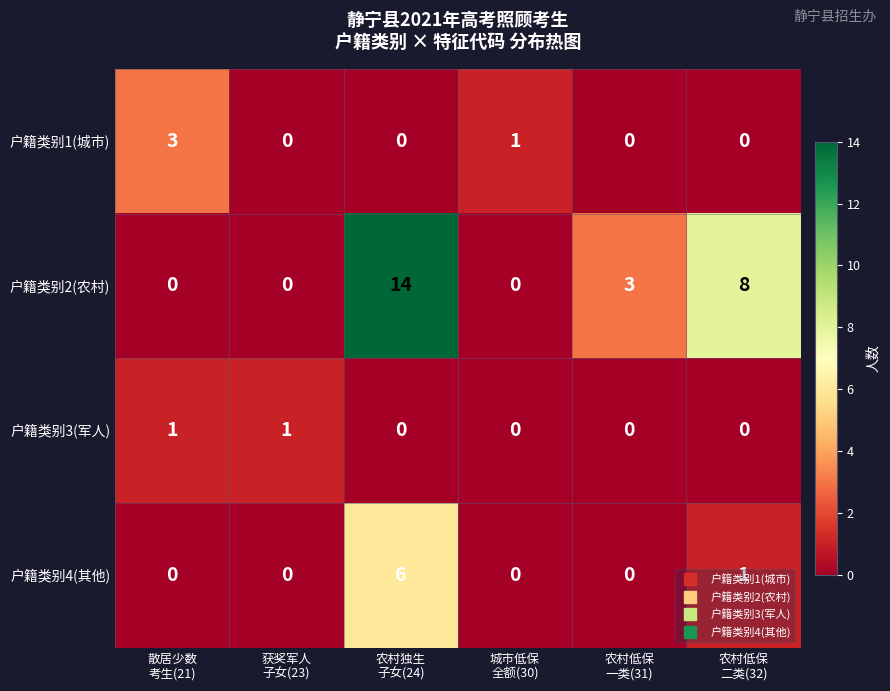

List the series in order of their peak value, lowest first.

户籍类别3(军人), 户籍类别1(城市), 户籍类别4(其他), 户籍类别2(农村)